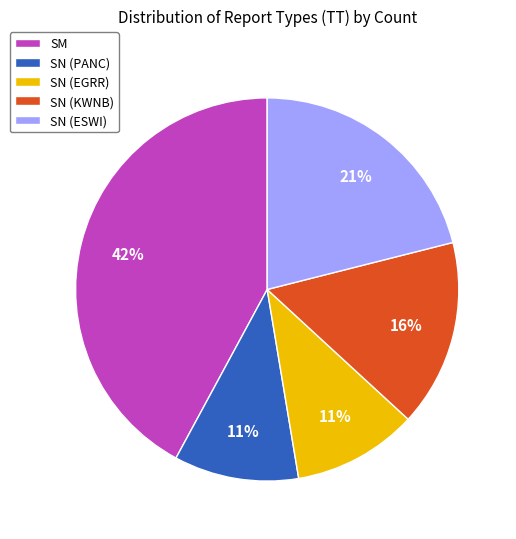

Is there any slice that represents more than half of the pie?

No